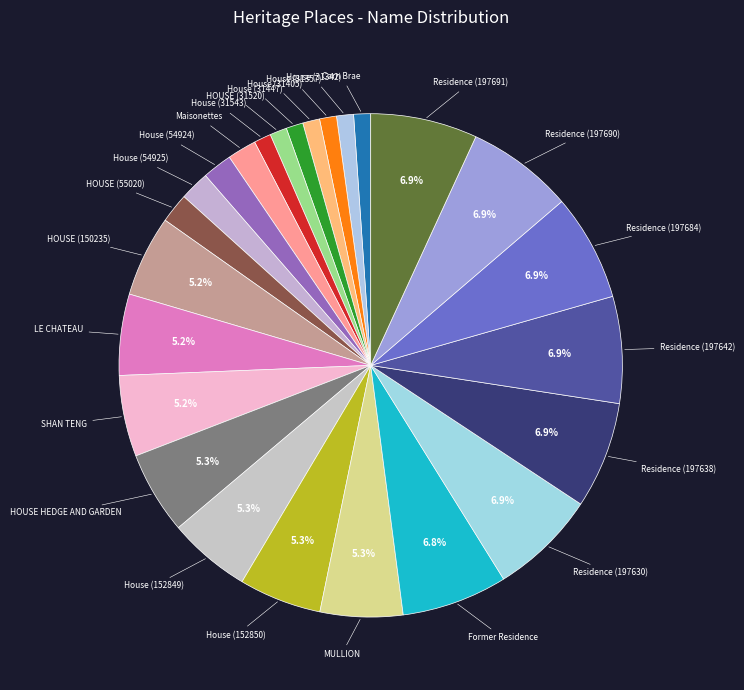

To the nearest percent, what is the difference between the House (31405) and HOUSE HEDGE AND GARDEN slice percentages?

4%